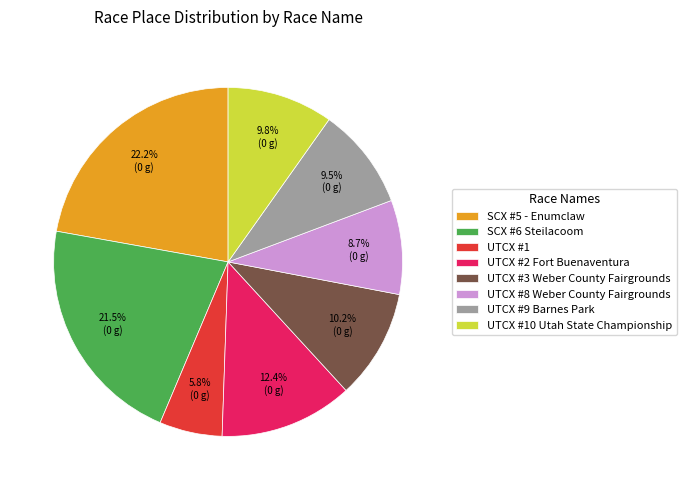

Is there any slice that represents more than half of the pie?

No